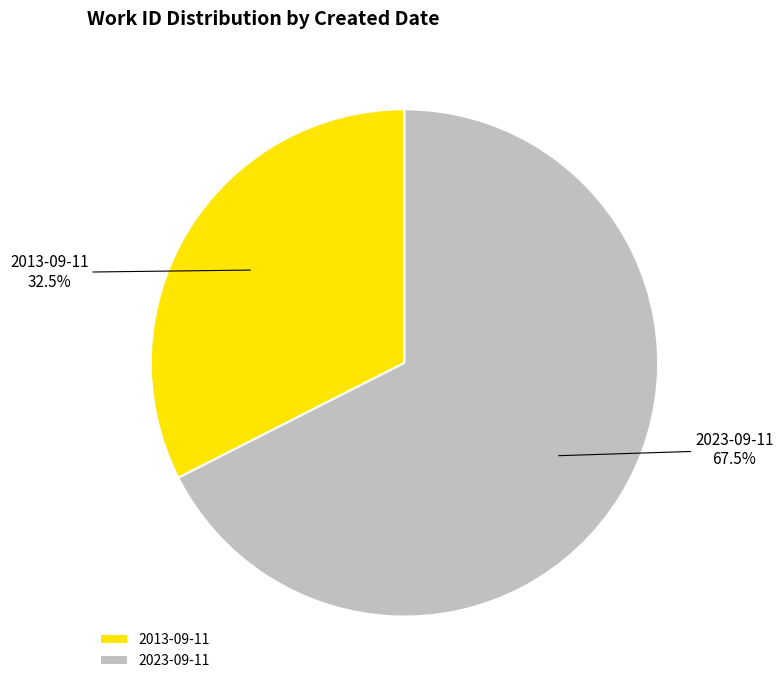

Which has a higher value, 2013-09-11 or 2023-09-11?

2023-09-11